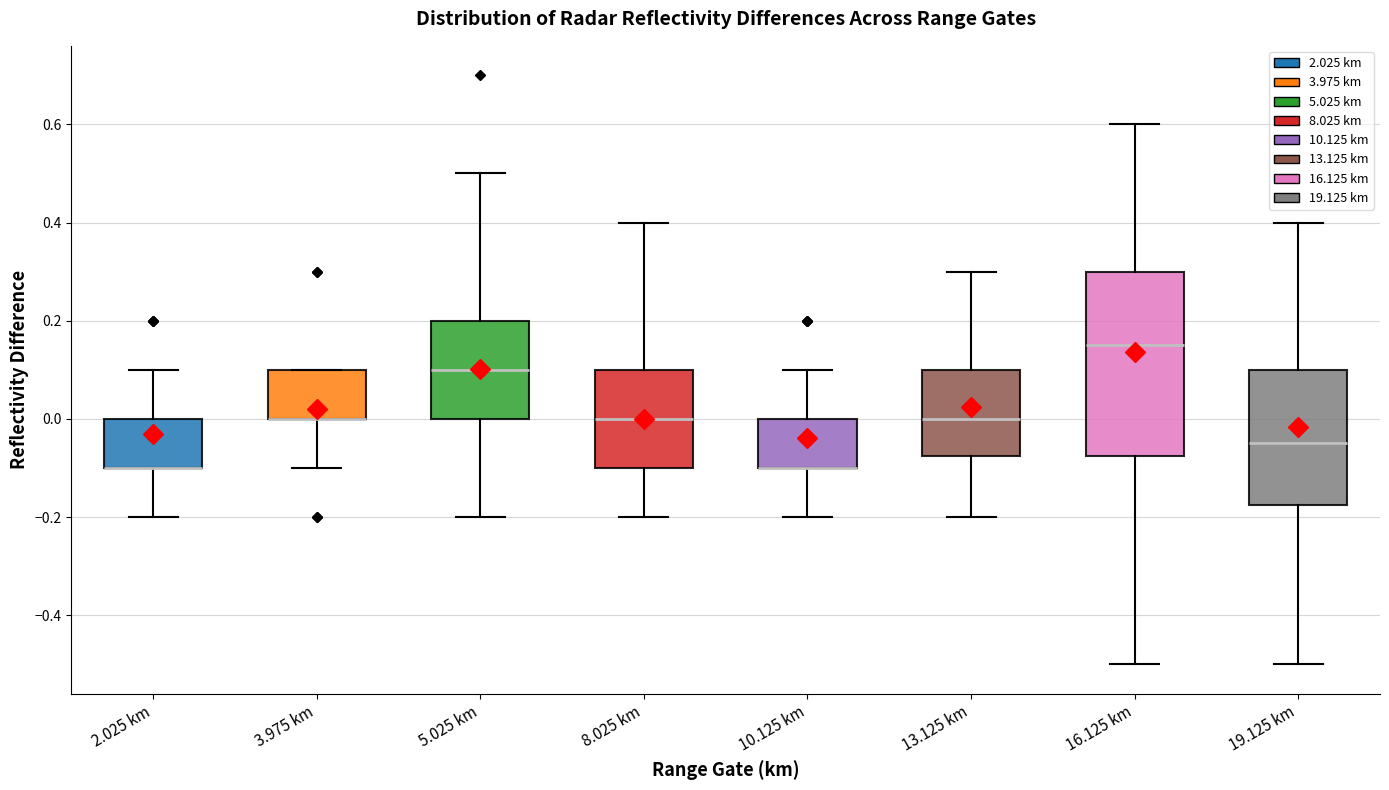

Reading left to right, transcribe this box plot: for each box, give where its median line is, the range the box spans, and where its two whiskers end, as read against the y-axis. The values are not printed on the chart, so give them approximately, as read against the axis.

2.025 km: median -0.10 (drawn on the box's lower edge), box -0.10 to 0.00, whiskers -0.20 to 0.10
3.975 km: median 0.00 (drawn on the box's lower edge), box 0.00 to 0.10, whiskers -0.10 to 0.10
5.025 km: median 0.10, box 0.00 to 0.20, whiskers -0.20 to 0.50
8.025 km: median 0.00, box -0.10 to 0.10, whiskers -0.20 to 0.40
10.125 km: median -0.10 (drawn on the box's lower edge), box -0.10 to 0.00, whiskers -0.20 to 0.10
13.125 km: median 0.00, box -0.08 to 0.10, whiskers -0.20 to 0.30
16.125 km: median 0.16, box -0.08 to 0.30, whiskers -0.50 to 0.60
19.125 km: median -0.04, box -0.18 to 0.10, whiskers -0.50 to 0.40